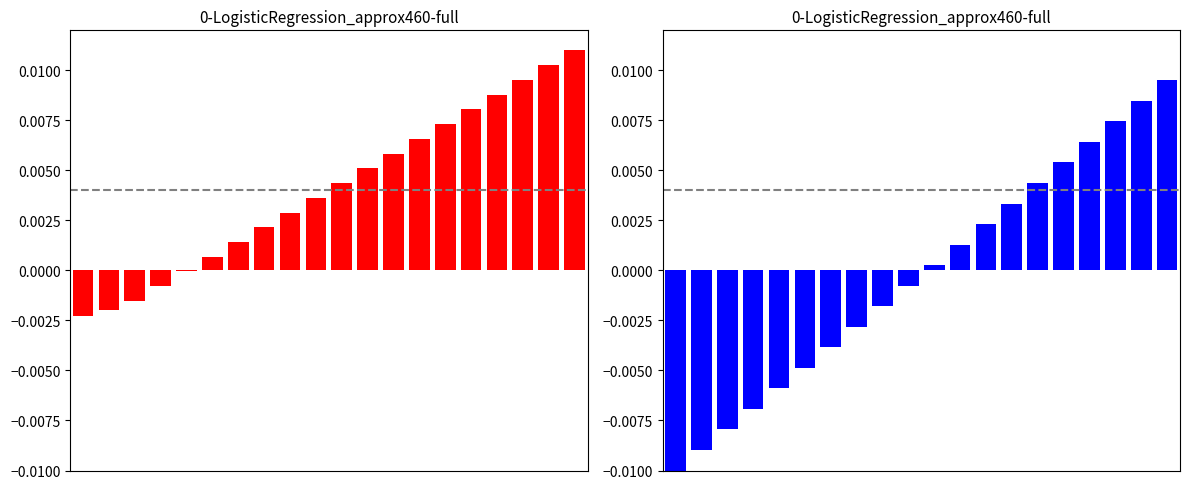

Which series has the widest spread of values?

right